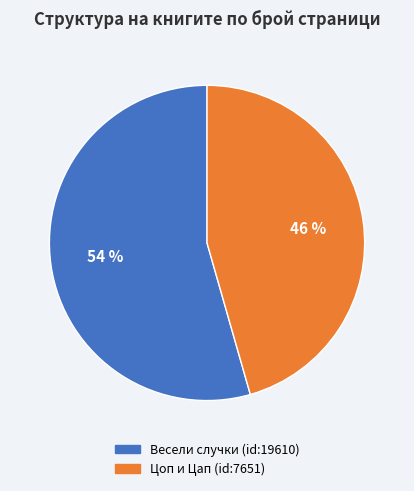

To the nearest percent, what portion does Цоп и Цап (id:7651) represent?

46%